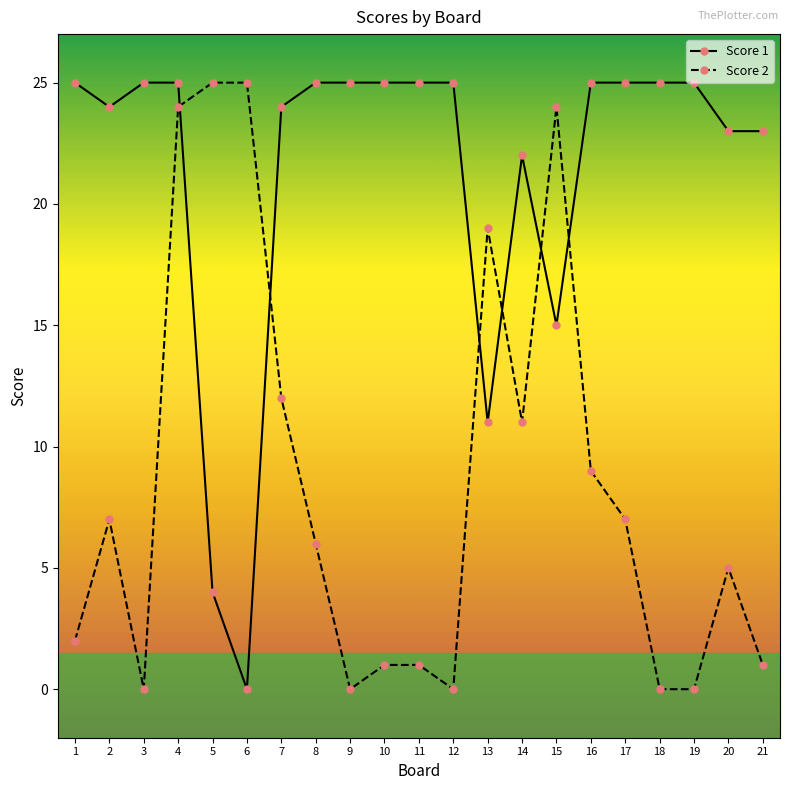

Count the number of data series in this chart.

2